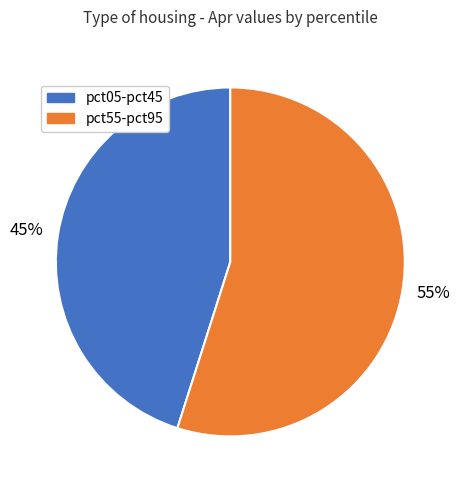

How many slices are in this pie chart?

2